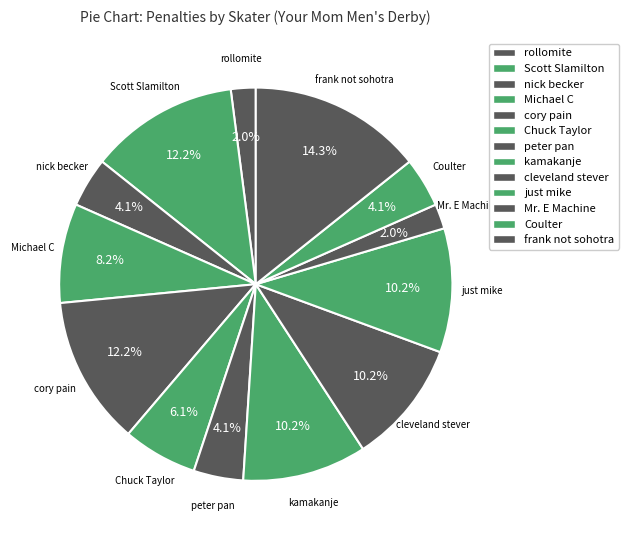

Which slice is the largest?

frank not sohotra